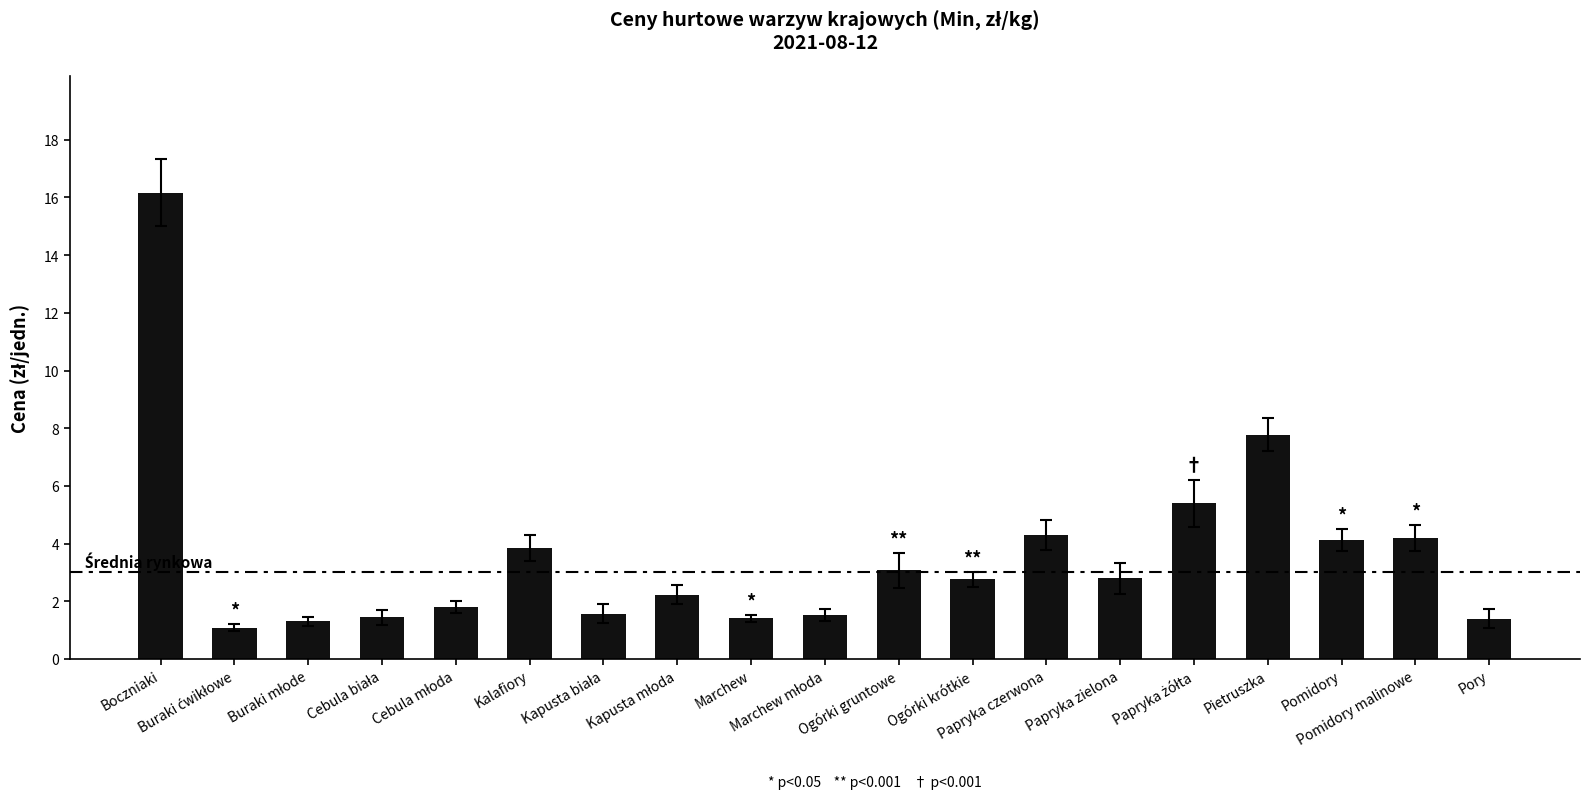

Which category has the highest value across all series?

Boczniaki